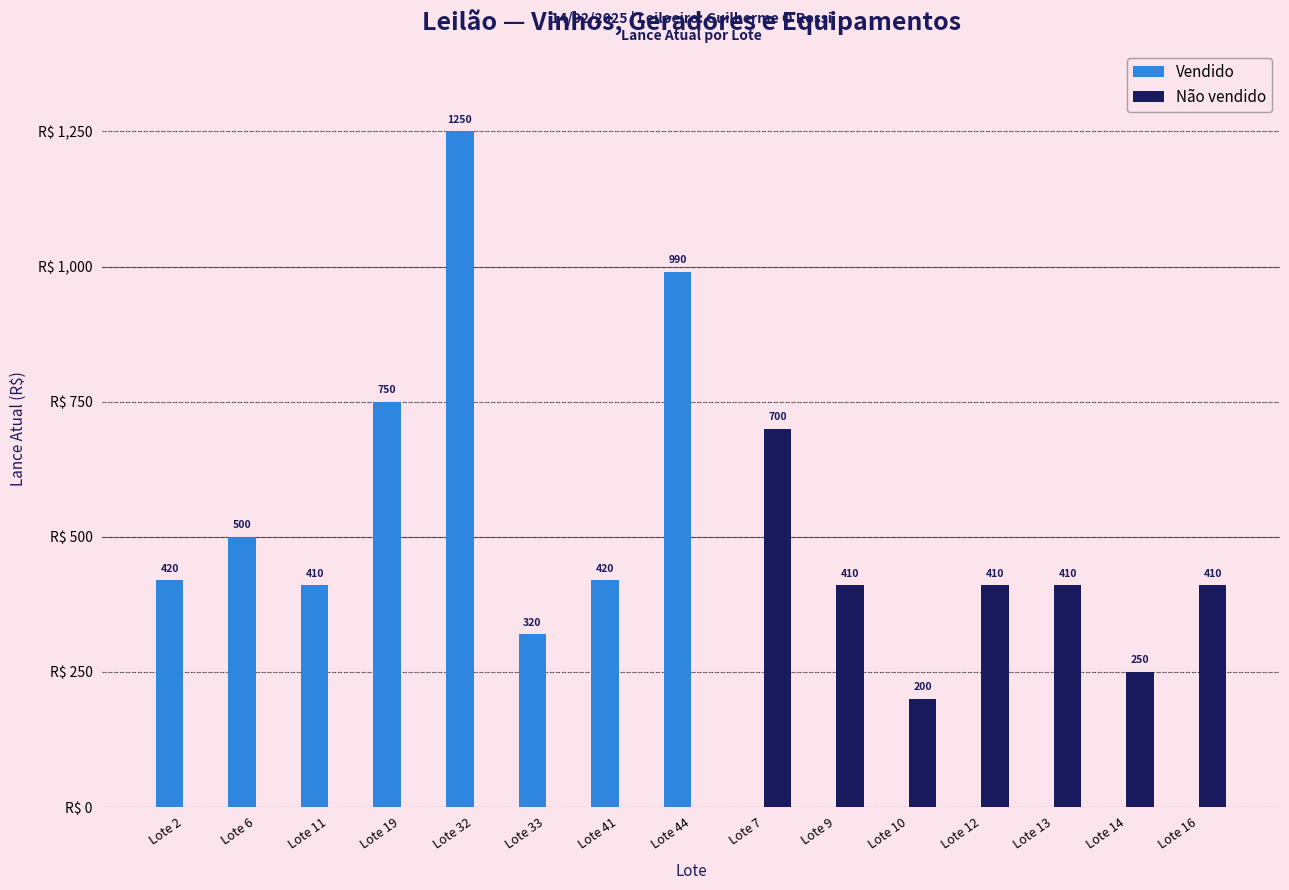

At which category is the sum across all series the highest?

Lote 32